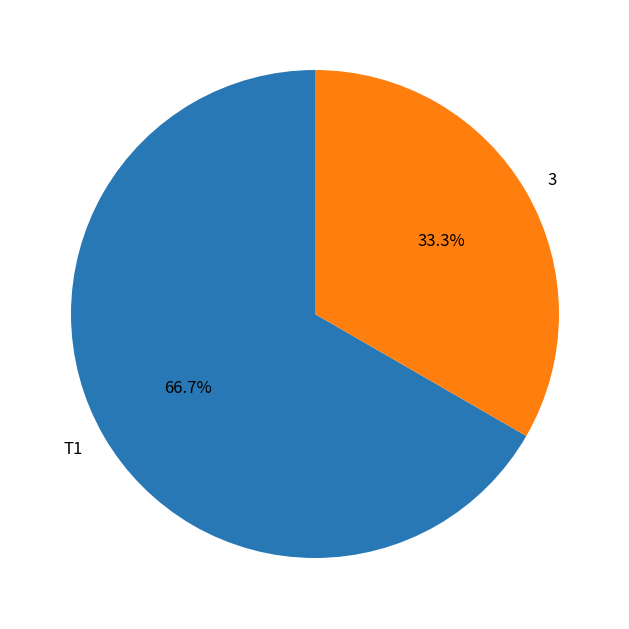

How many segments does this pie chart have?

2